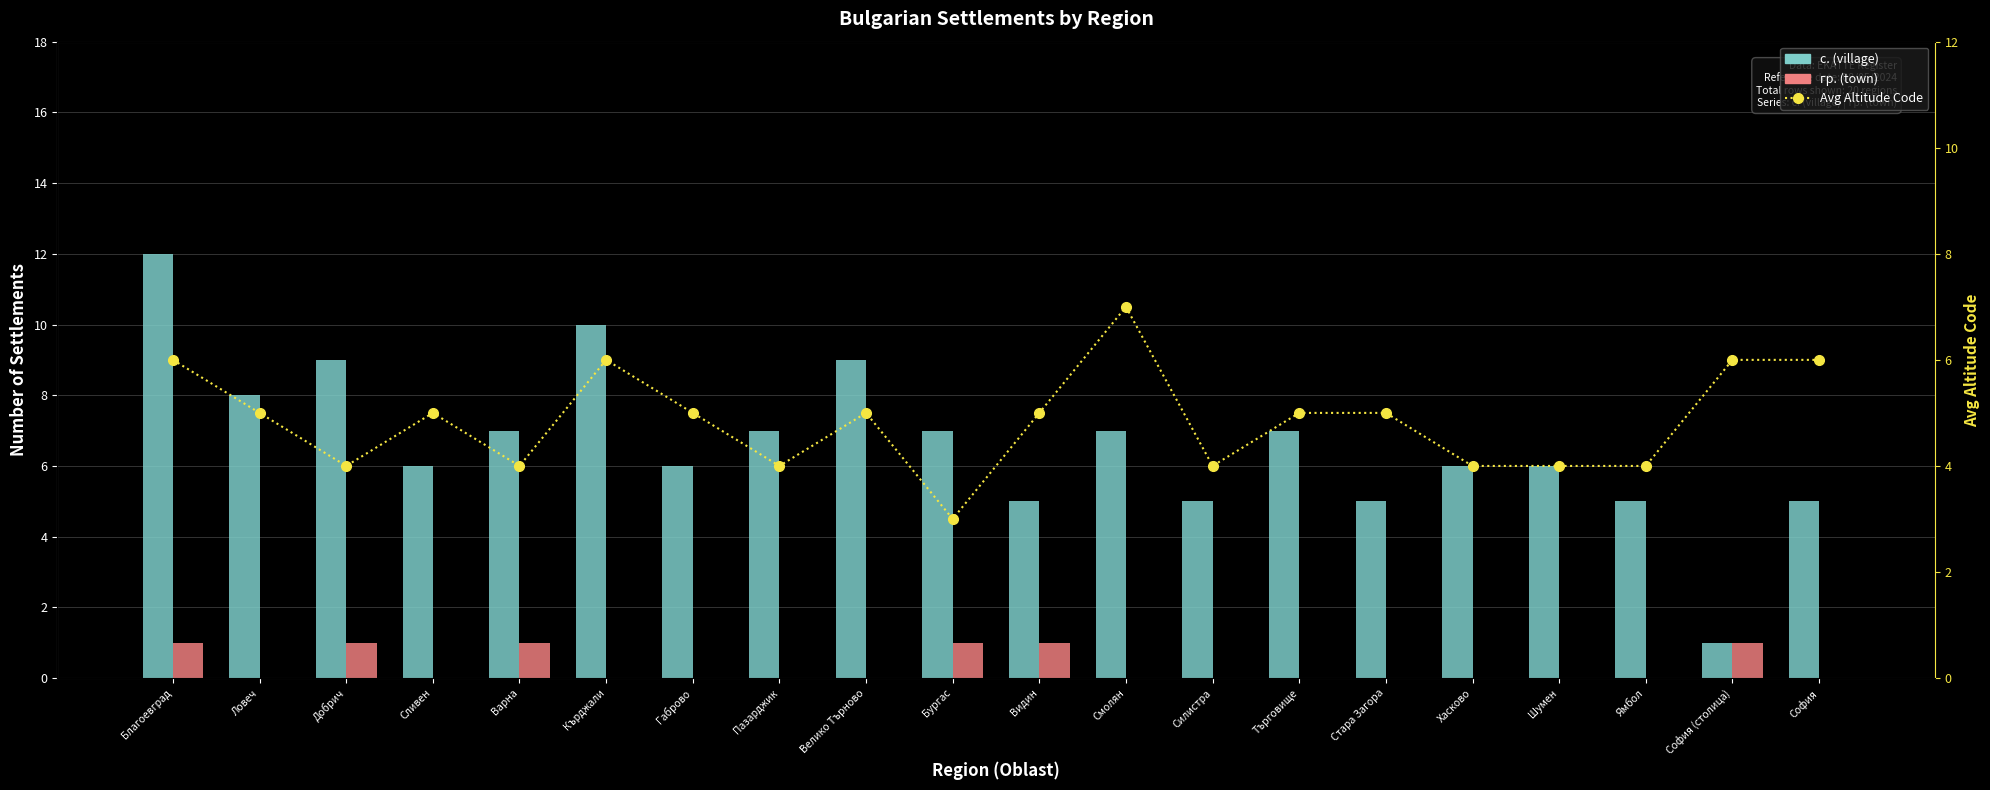

Rank the series at Благоевград from lowest to highest value.

гр. (town), Avg Altitude Code, с. (village)